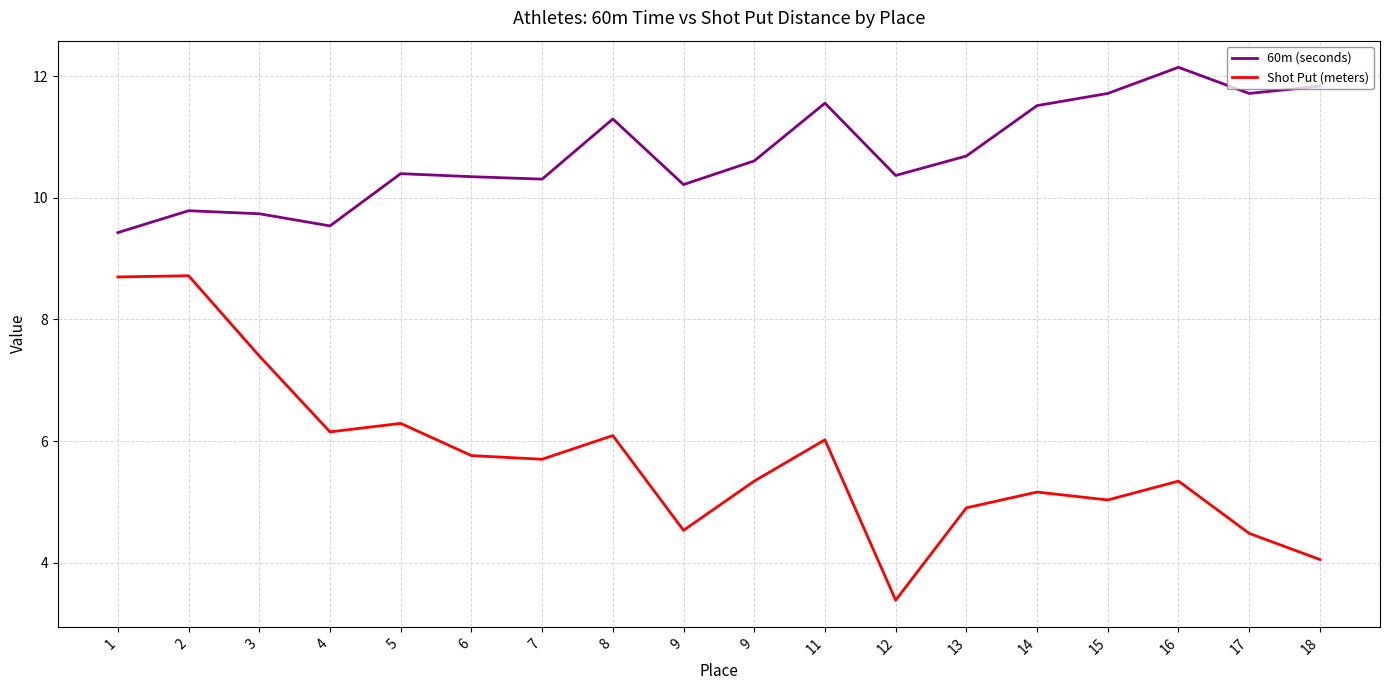

Reading right to left, list all the values displayed in this chart.

60m (seconds): 11.8	11.7	12.2	11.7	11.5	10.7	10.4	11.6	10.6	10.2	11.3	10.3	10.3	10.4	9.5	9.7	9.8	9.4
Shot Put (meters): 4.0	4.5	5.3	5.0	5.2	4.9	3.4	6.0	5.3	4.5	6.1	5.7	5.8	6.3	6.2	7.4	8.7	8.7